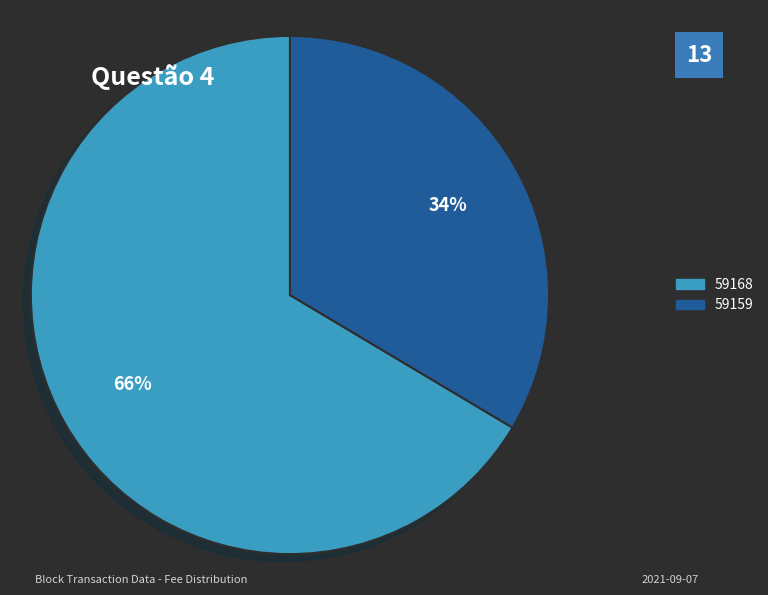

Which category accounts for the majority?

59168